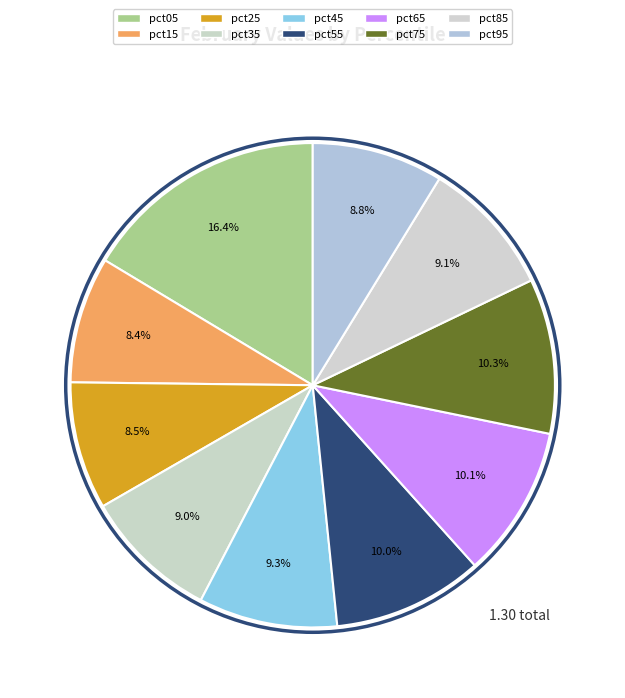

Which category has the smallest portion of the pie?

pct15